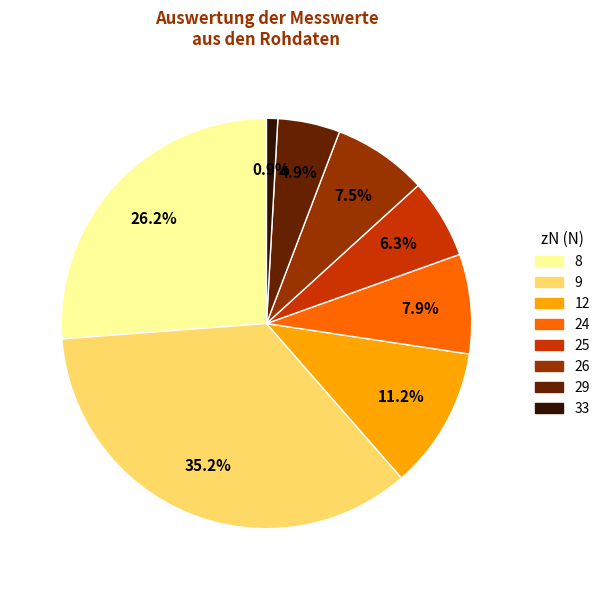

Is it true that 24 is 25% of the pie?

False